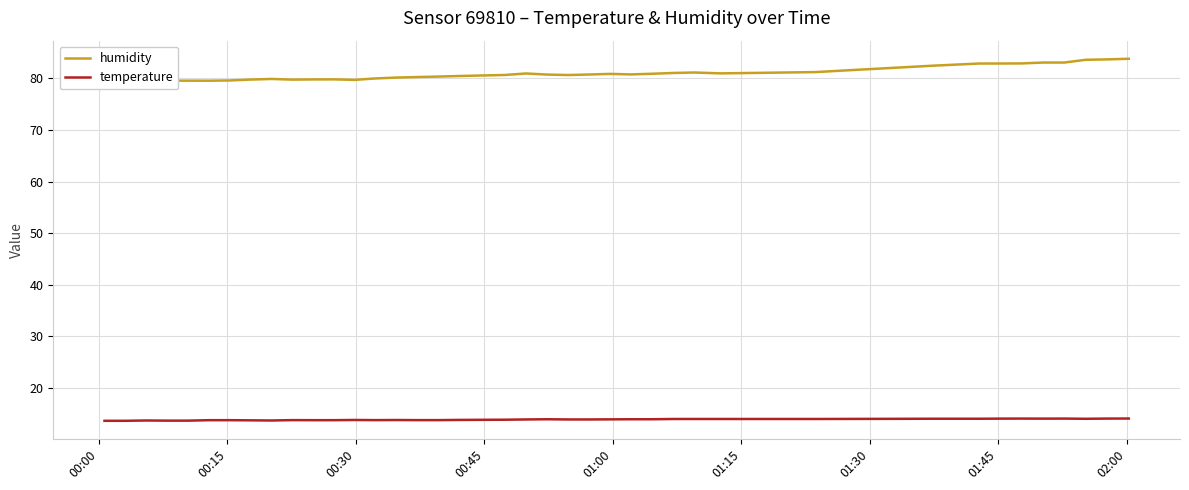

What is the maximum value for temperature?

14.1